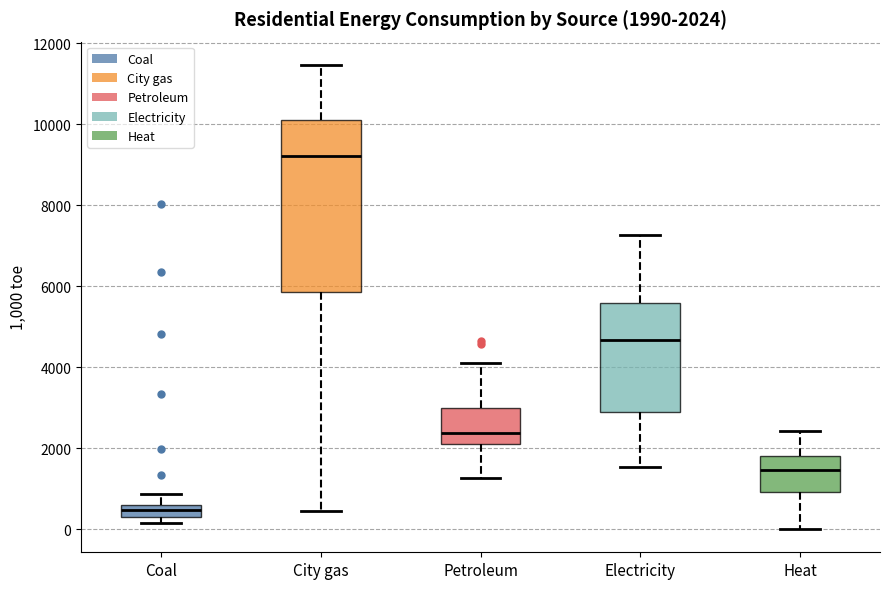

Which box's median line is the highest?

City gas